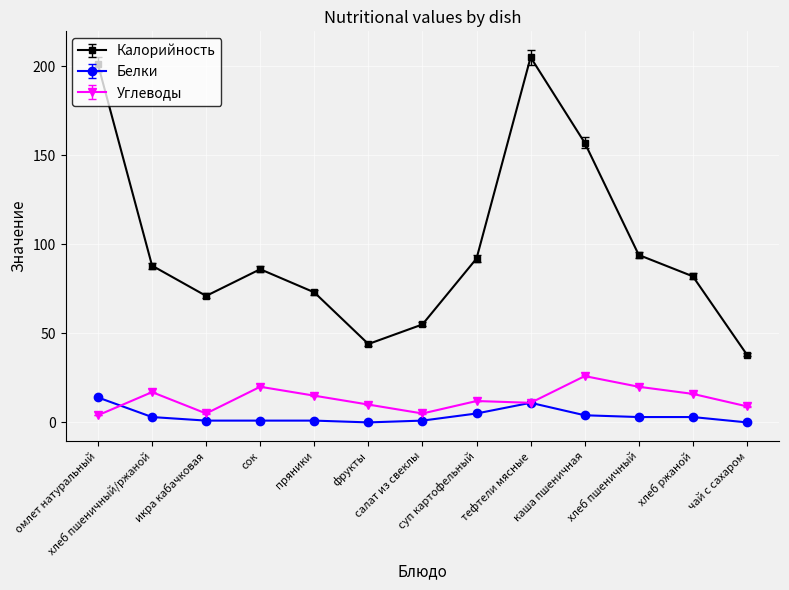

Which series has the widest spread of values?

Калорийность